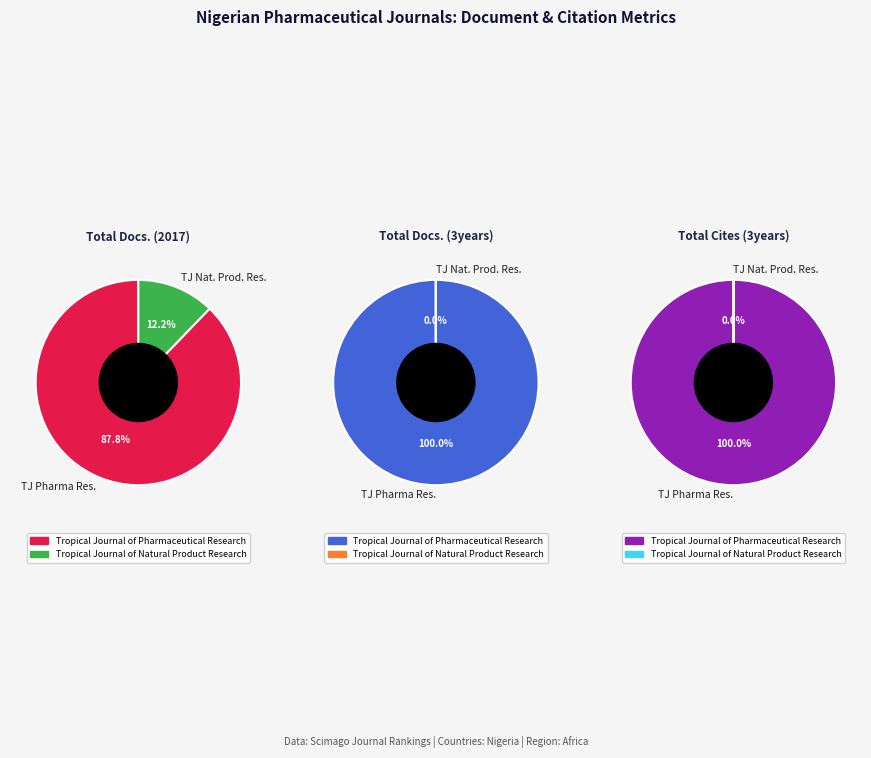

Is it true that Tropical Journal of Pharmaceutical Research is 88% of the pie?

True